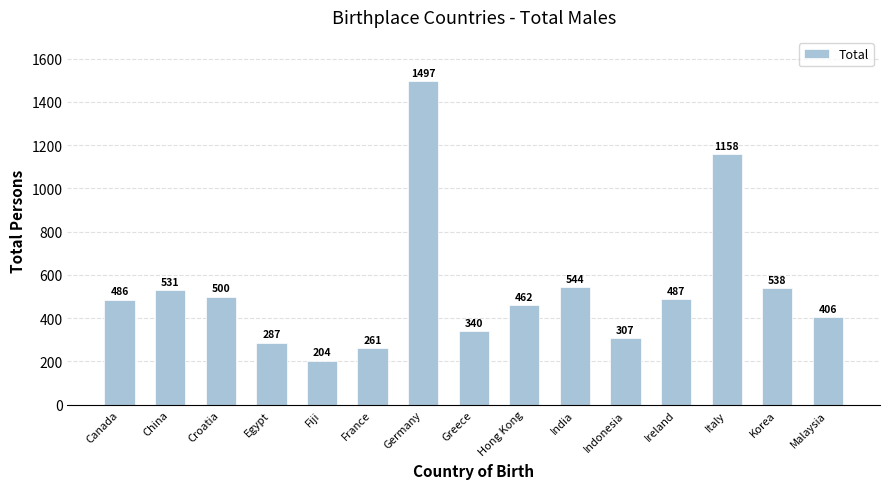

What is the label of the 14th bar from the right?

China